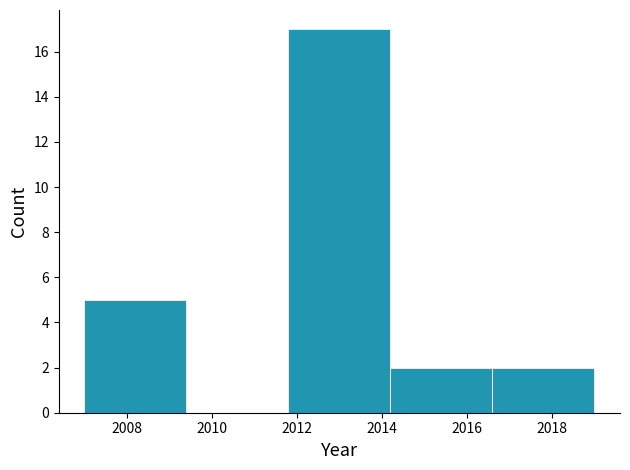

Reading left to right, list every bar in this chart as the range it spans on the x-axis followed by its height. The values are not printed on the chart, so give them approximately, as read against the axis.

2007.0 to 2009.4: 5
2009.4 to 2011.8: 0
2011.8 to 2014.2: 17
2014.2 to 2016.6: 2
2016.6 to 2019.0: 2